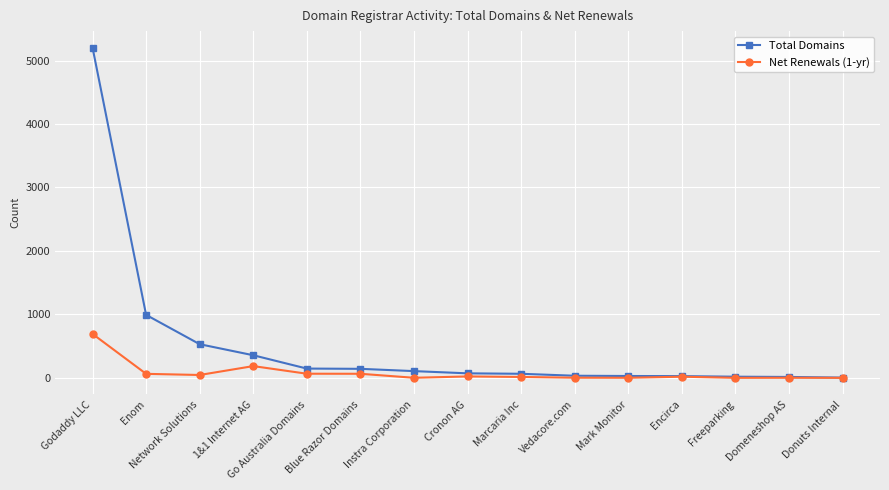

Which series has the largest range (max minus min)?

Total Domains